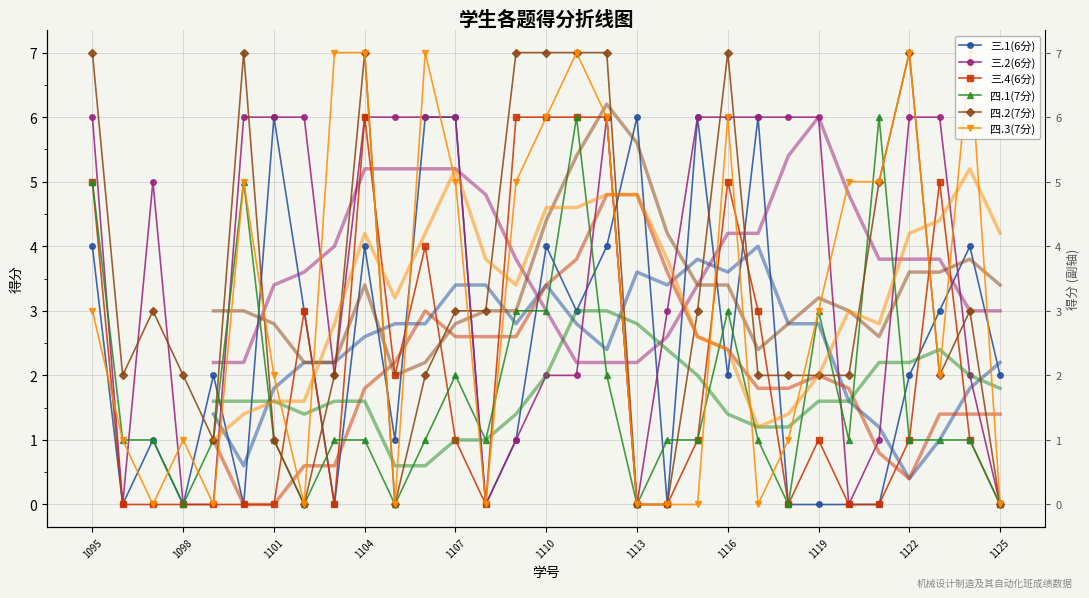

Which series ends up on top after the final intersection of 三.1(6分) and 四.2(7分)?

三.1(6分)